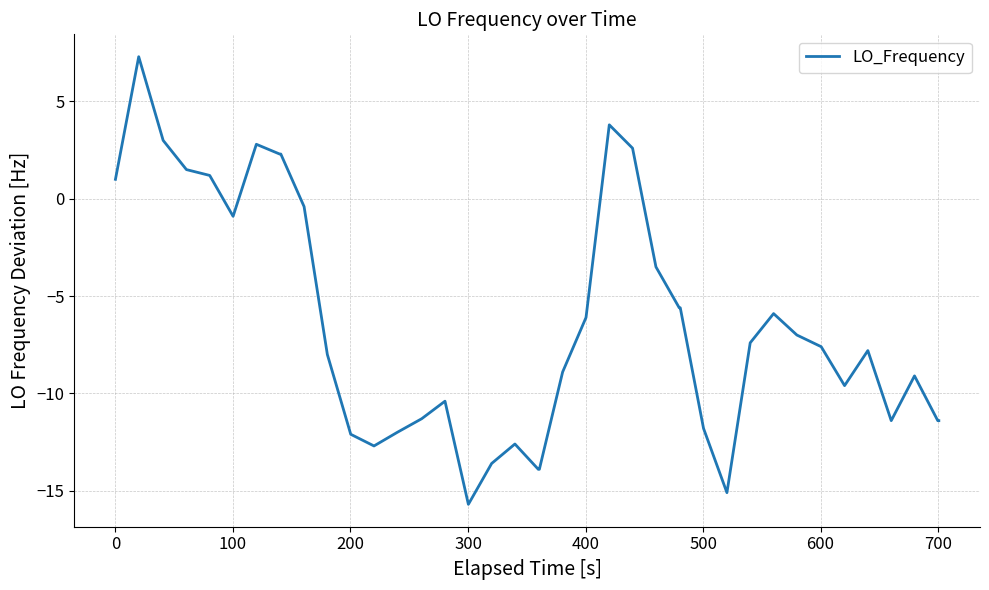

What is the difference between the maximum and minimum values?

23.0